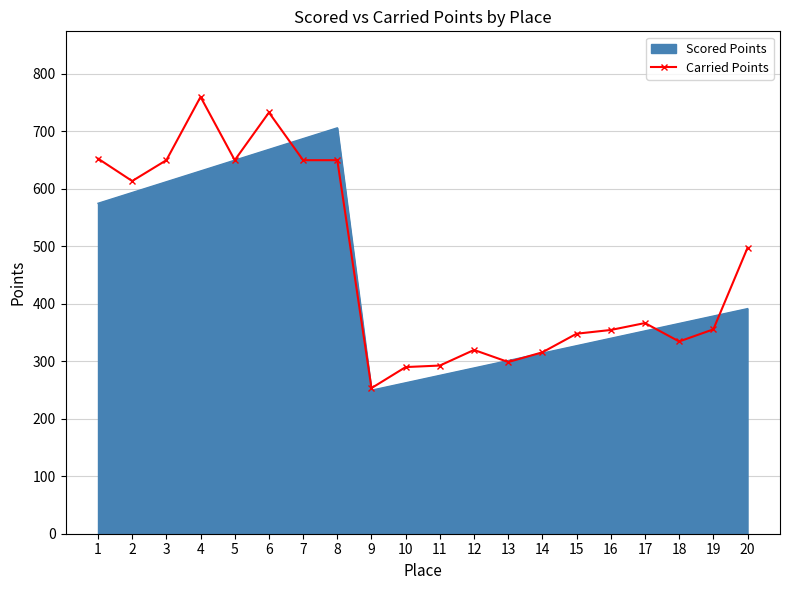

What is the spread (max minus min) of values at 1?

77.8